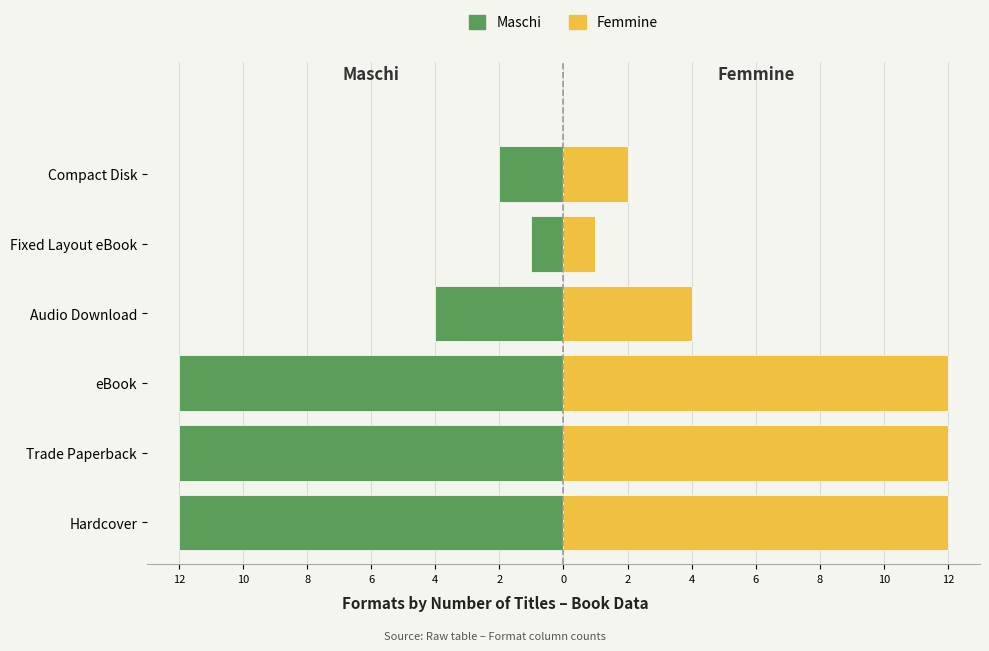

Which series has the largest total across all categories?

Femmine